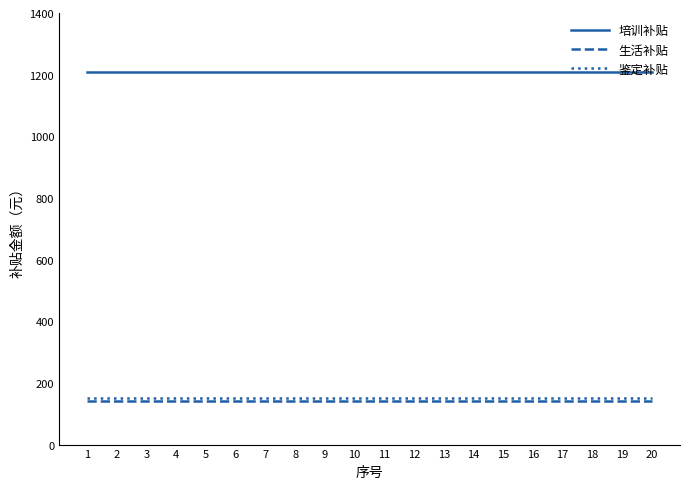

What is the minimum value for 鉴定补贴?

150